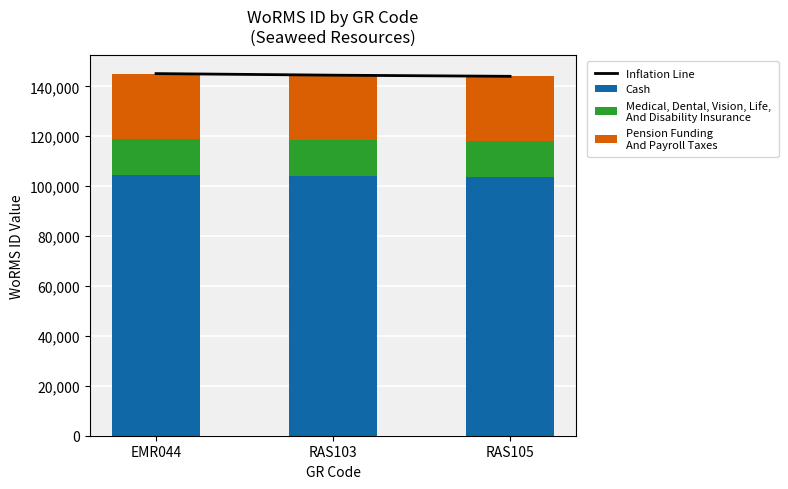

Is the value of Cash at EMR044 greater than the value of Pension Funding
And Payroll Taxes at EMR044?

Yes